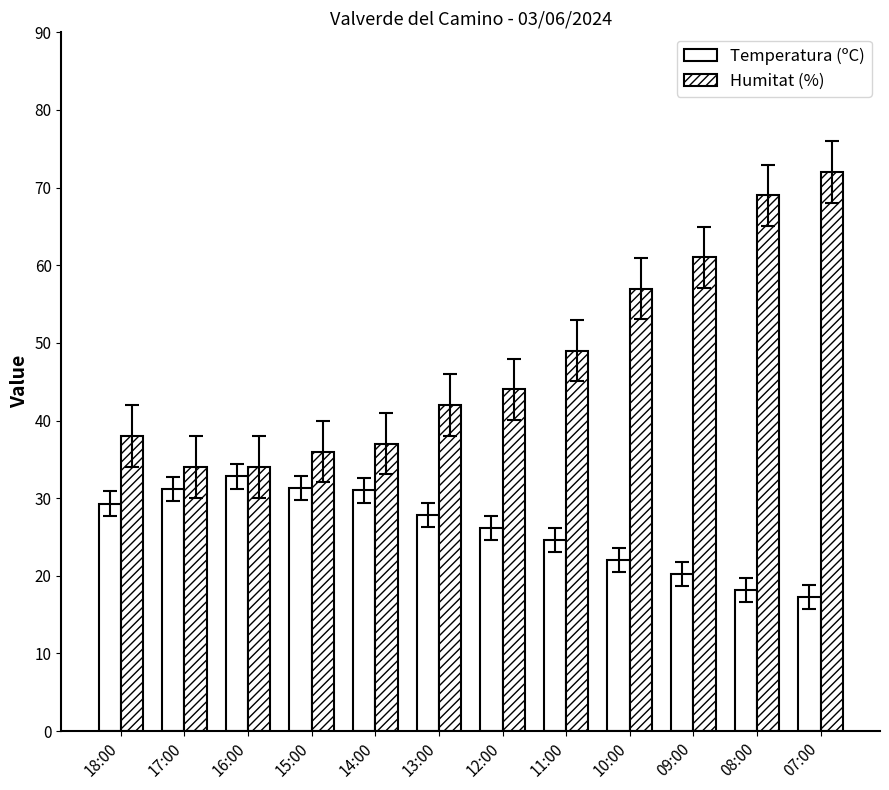

Does the chart contain stacked bars?

No